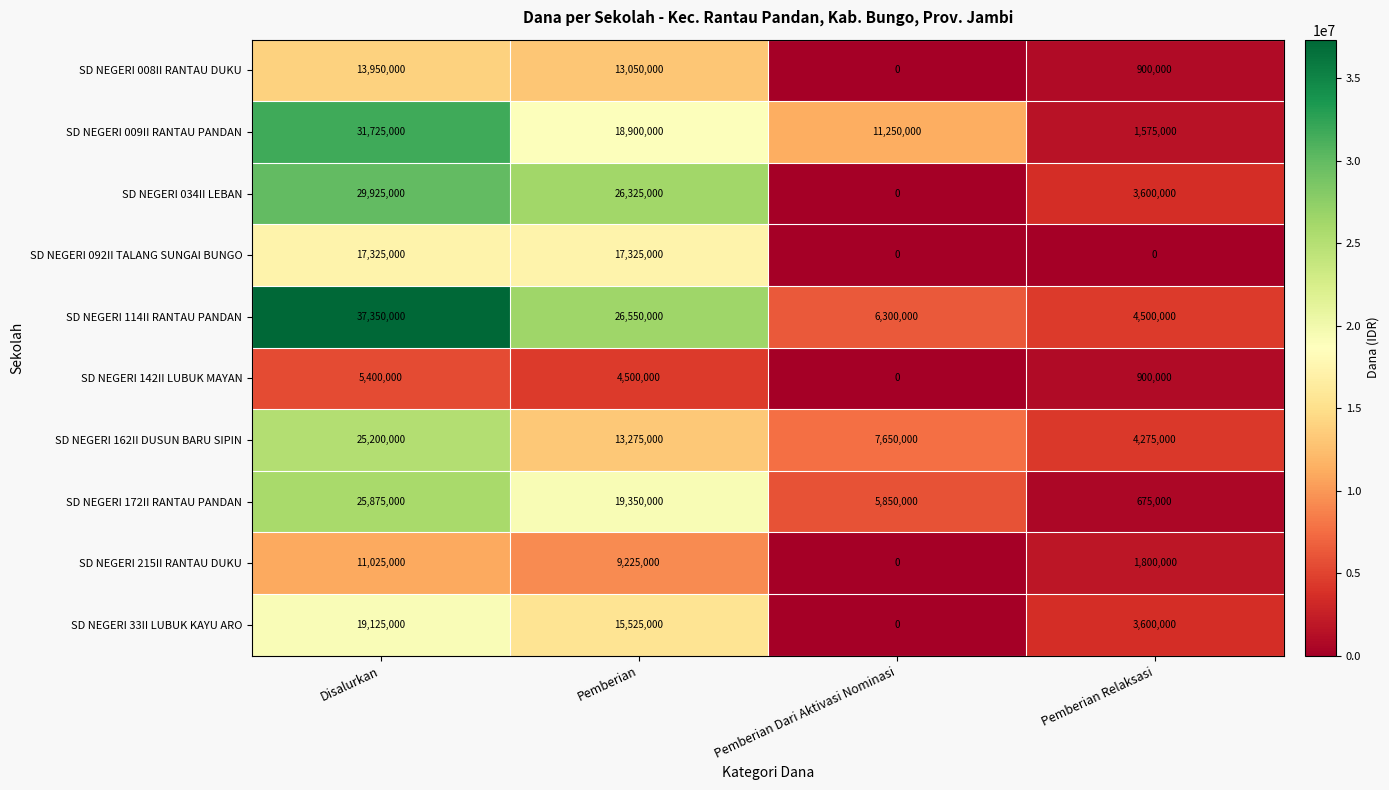

How many data points in SD NEGERI 162II DUSUN BARU SIPIN are less than 13275000?

2